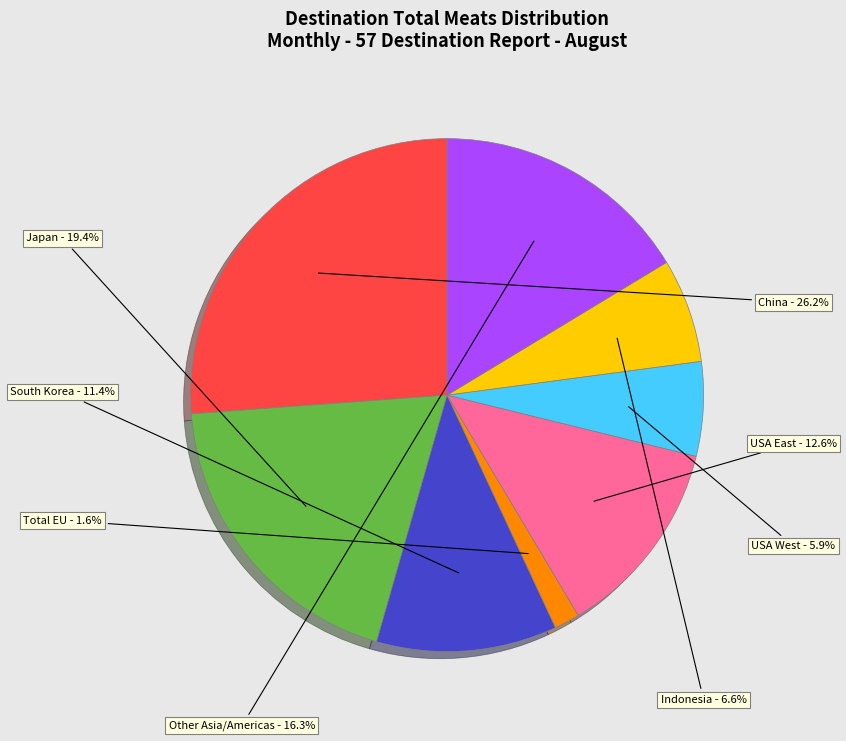

What is the largest slice in the pie chart?

China